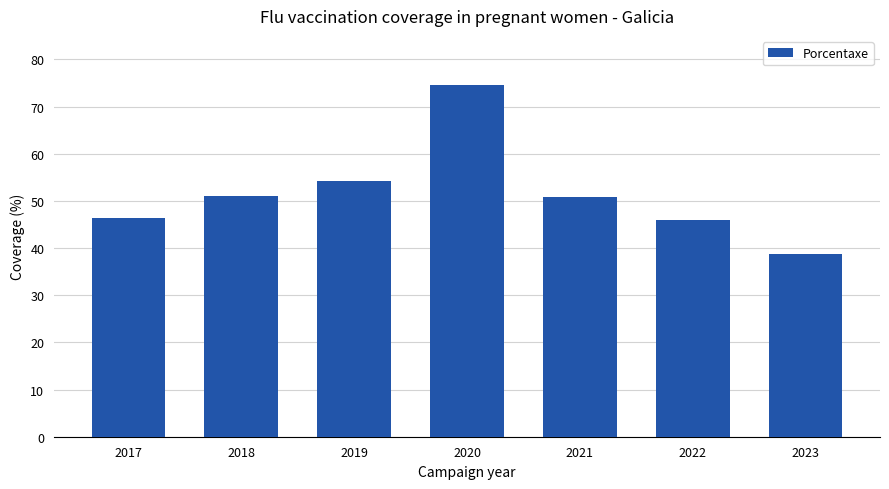

Count the number of values greater than 50.

4